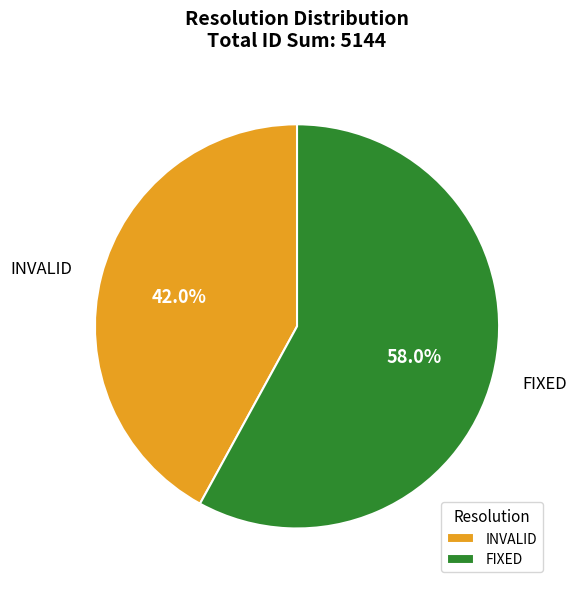

What is the total percentage of FIXED and INVALID?

100.0%